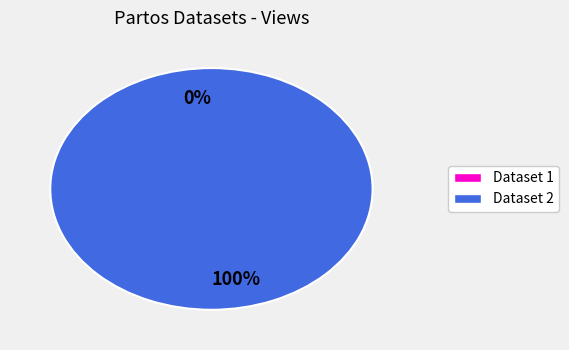

What is the majority slice?

5ae9e0f0c8d8c9146a44ccf2